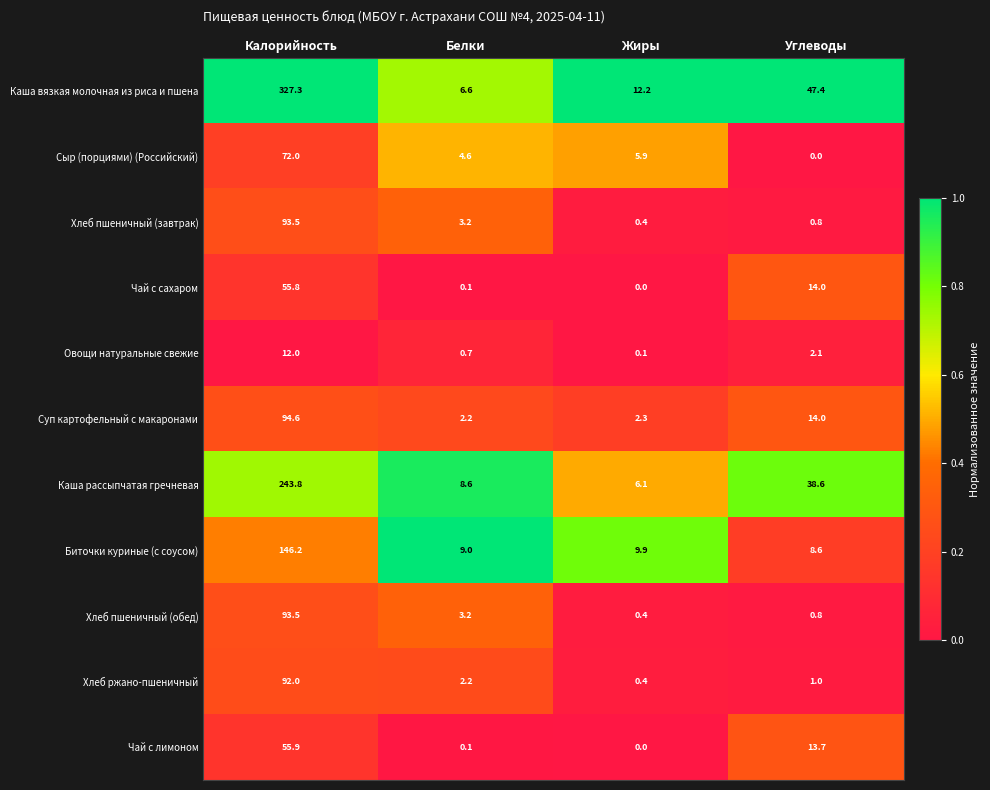

True or false: Чай с сахаром has a value of 55.8 at Калорийность.

True